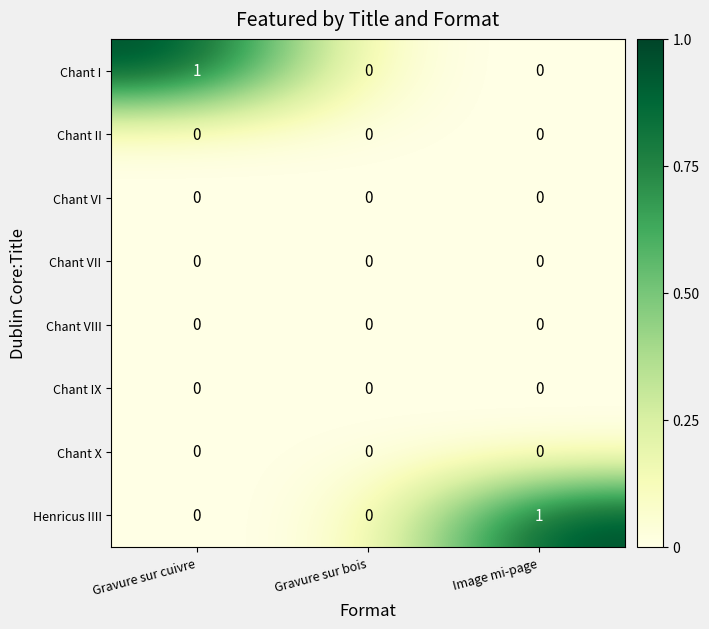

What is the difference between the highest and lowest values at Image mi-page?

1